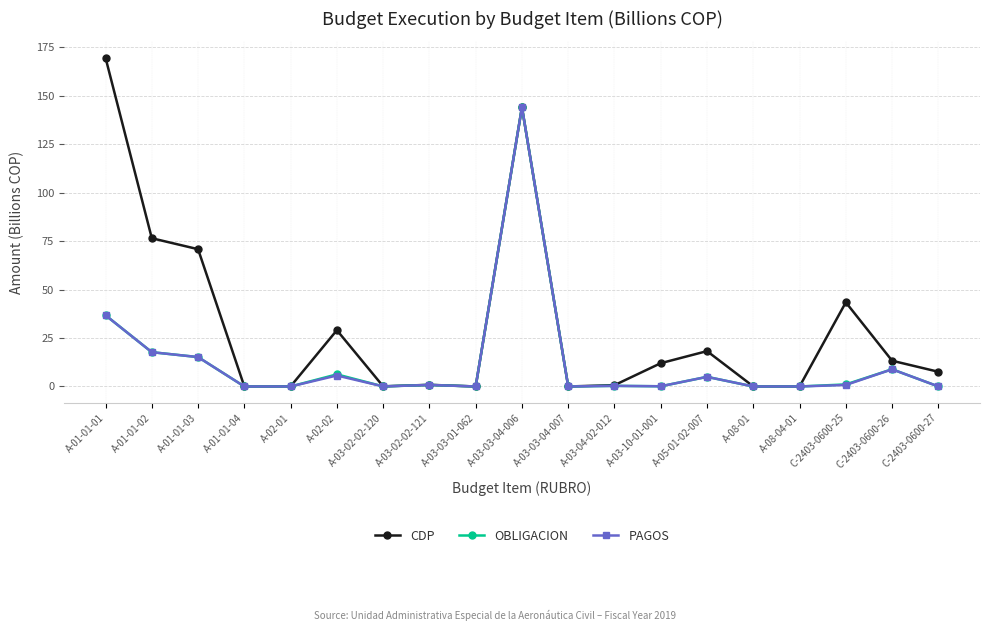

Which series has the largest range (max minus min)?

CDP